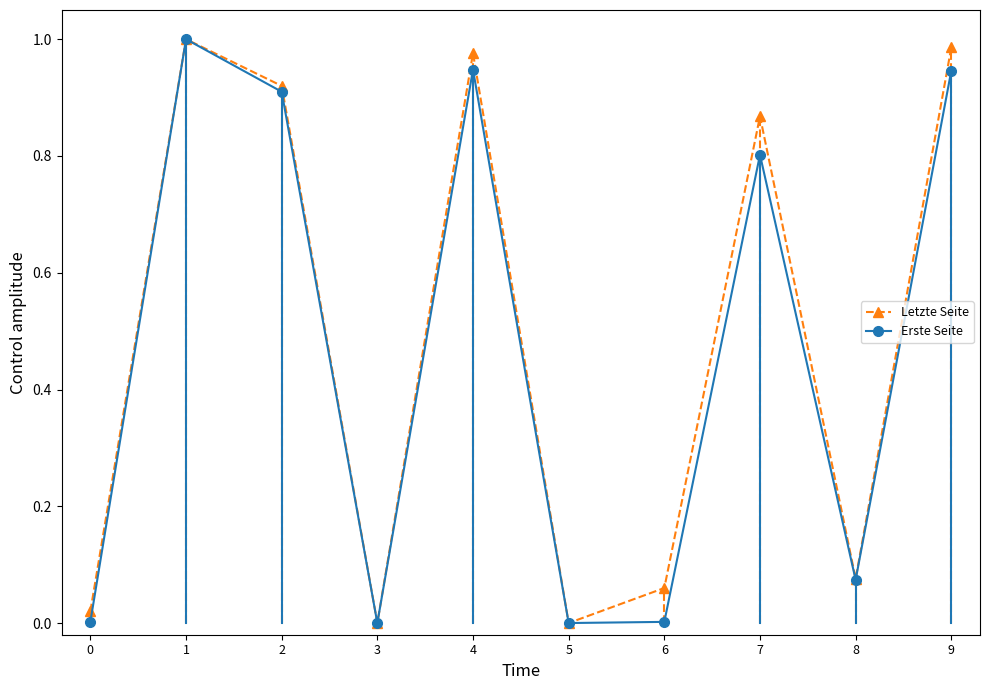

What are all the series names shown in the legend?

Letzte Seite, Erste Seite